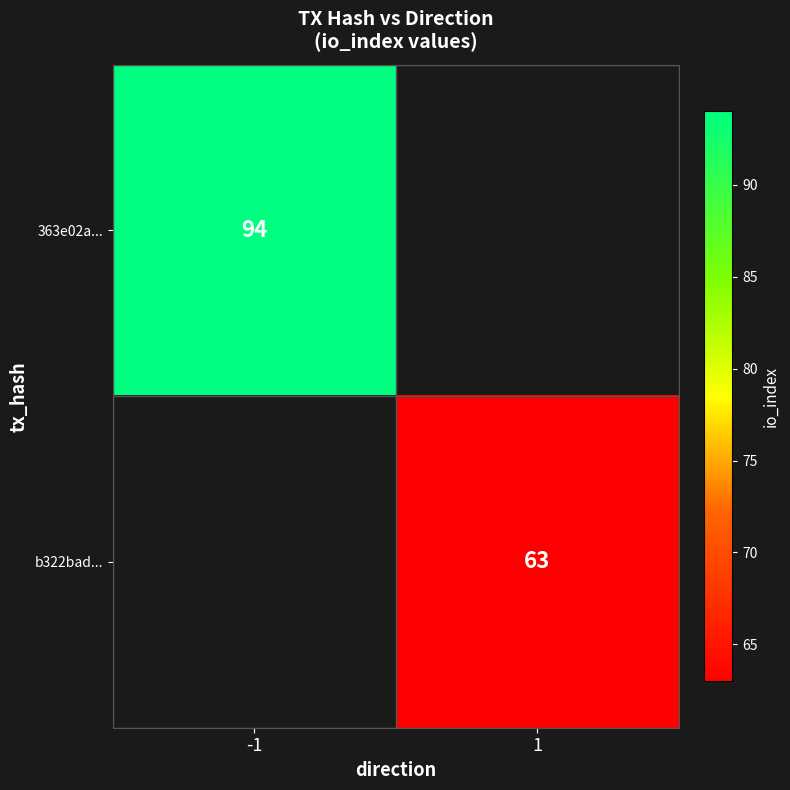

The value of b322bad... at 1 is 27. True or false?

False